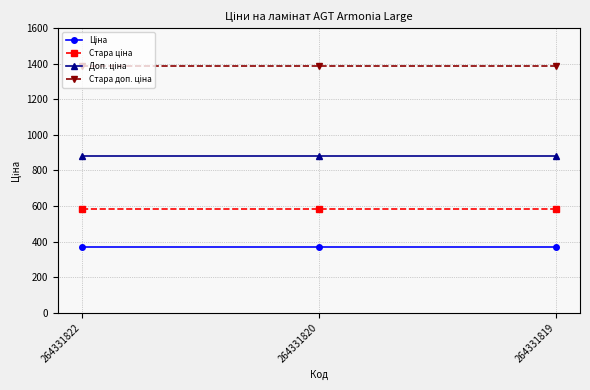

What is the total value across all series at 264331819?

3228.6